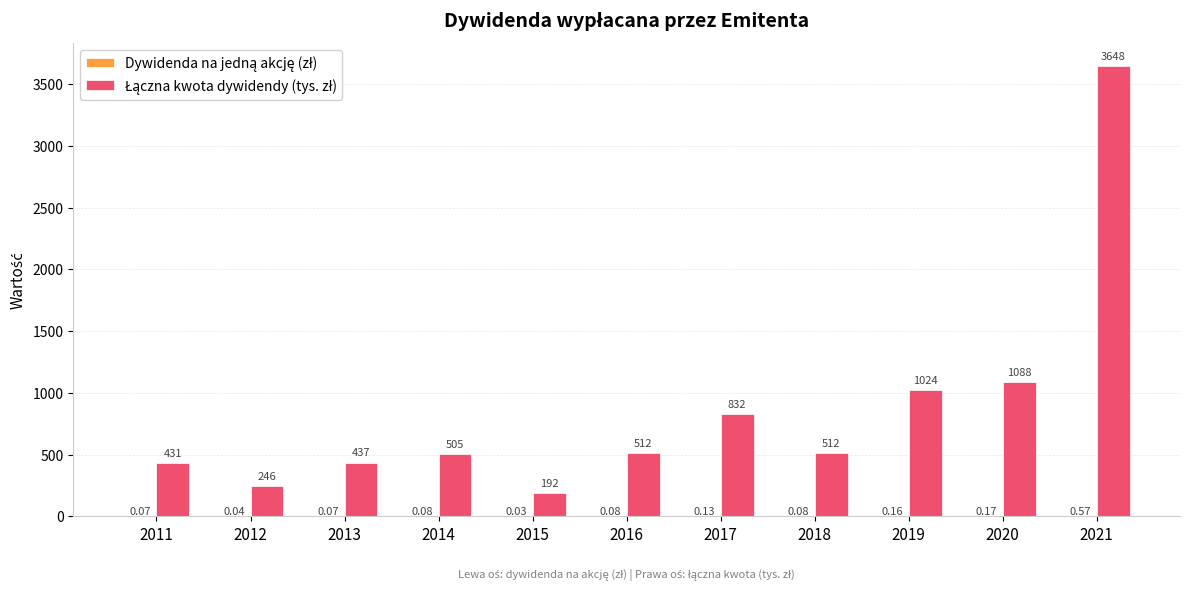

At which category is the sum across all series the highest?

2021